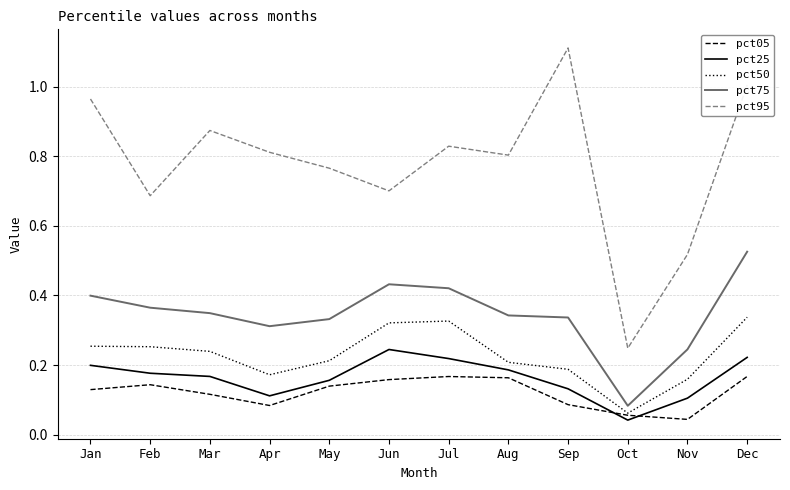

True or false: pct50 and pct25 cross at least once.

False